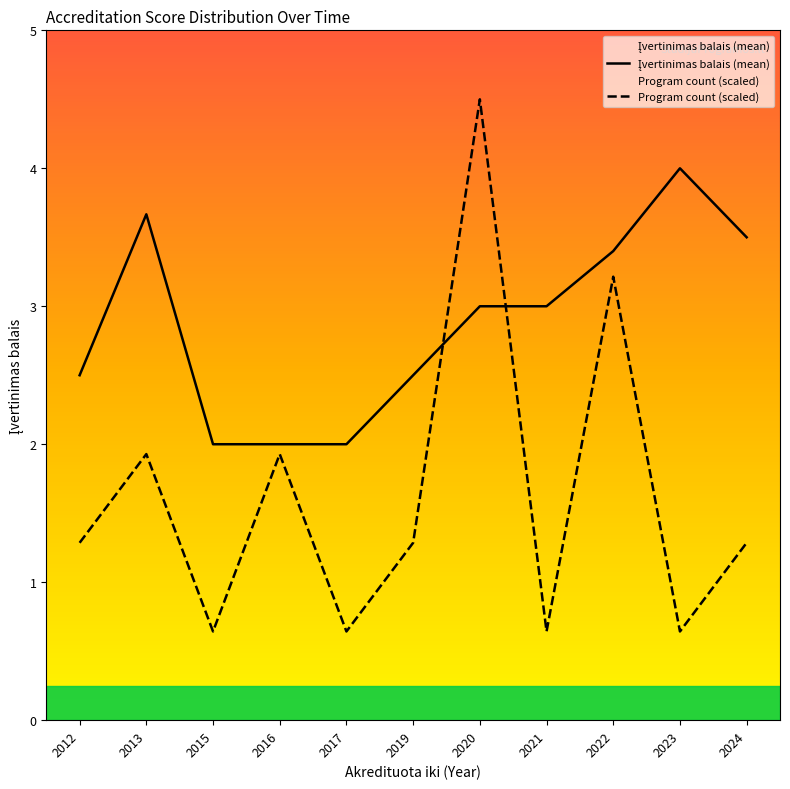

What value does the Program count (scaled) series have at 2017?

0.6